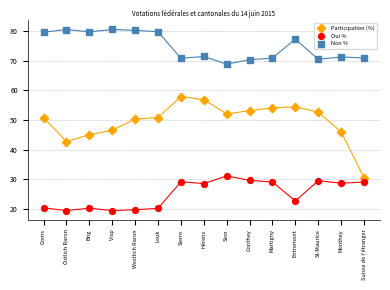

Which series reaches the maximum Y coordinate?

Non %